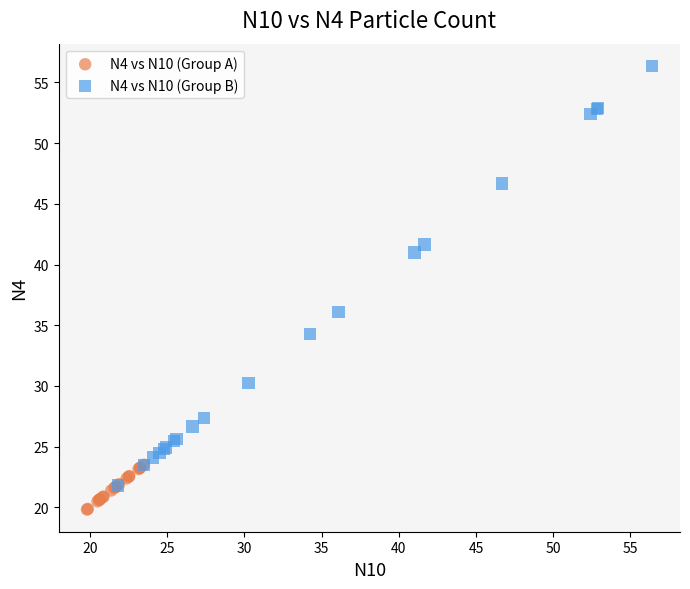

Which series has the widest spread of Y values?

N4 vs N10 (Group B)